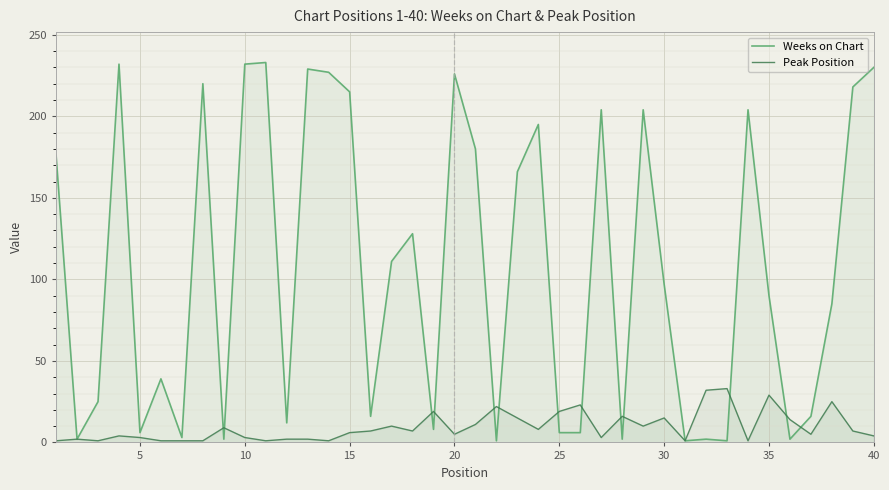

Which series has the largest total across all categories?

Weeks on Chart